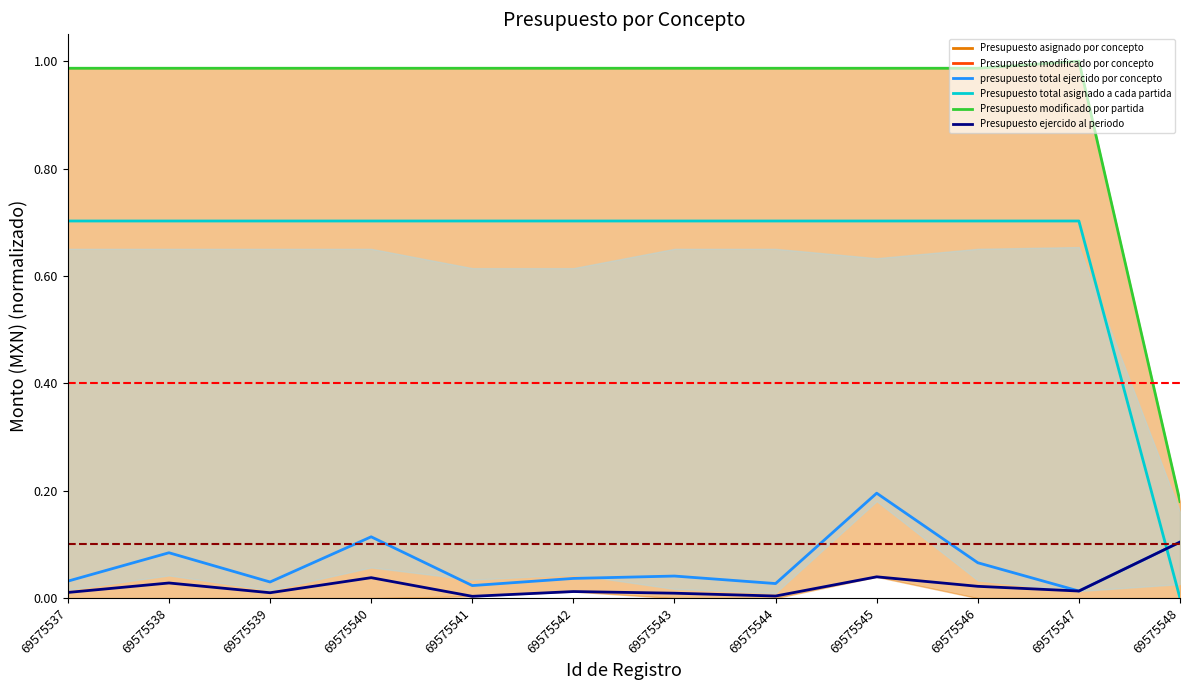

Which category has the lowest value in the presupuesto total ejercido por concepto series?

69575547